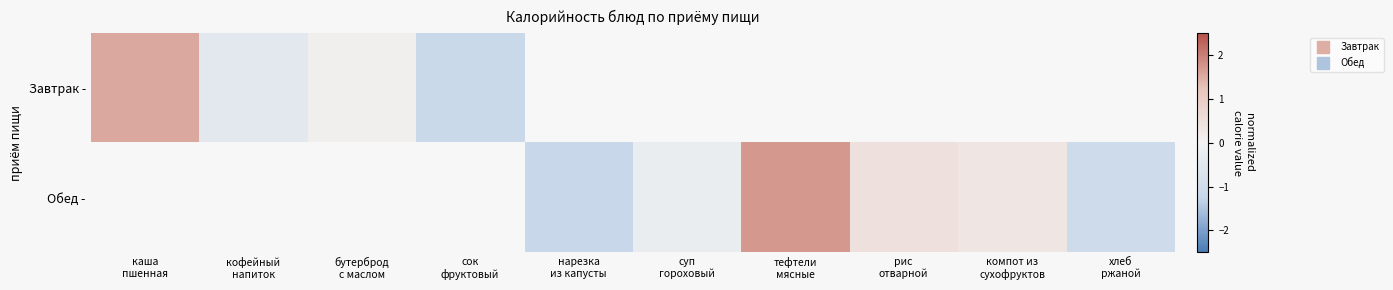

What is the maximum value for Завтрак -?

1.6